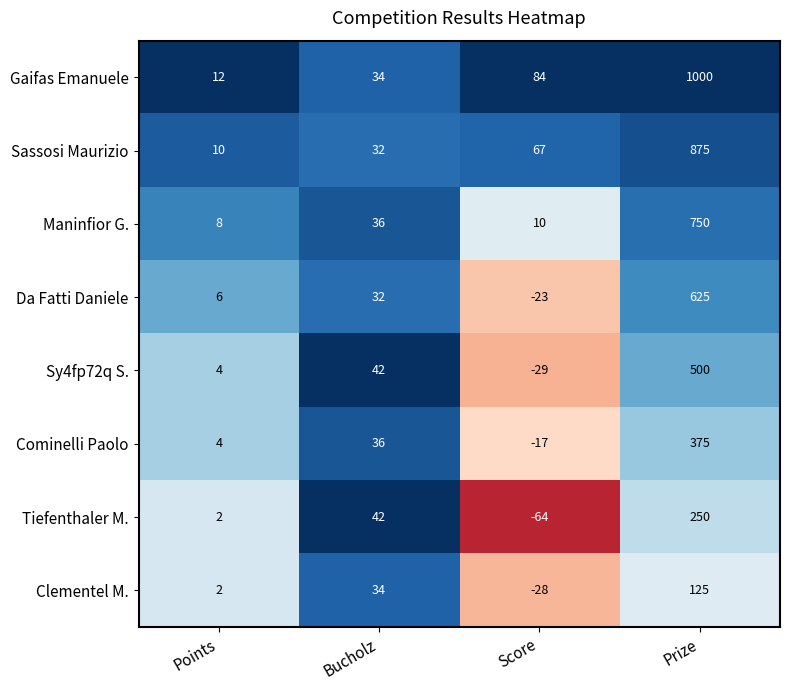

What is the sum of all Maninfior G. values?

804